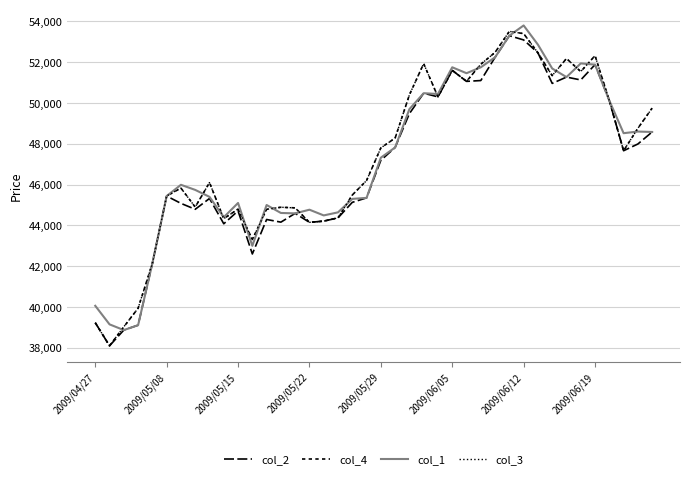

Does the chart display data point markers on the line(s)?

No